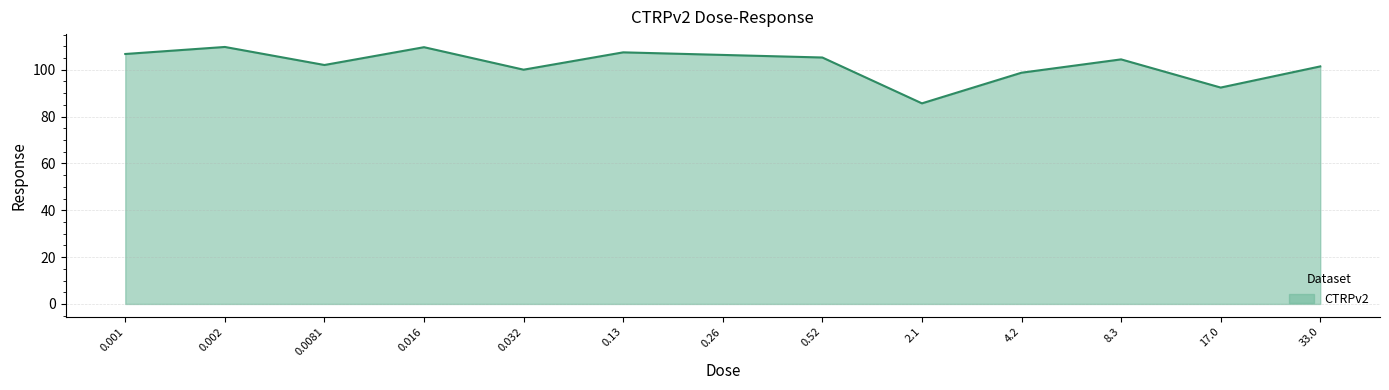

Approximately how many times larger is the value at 0.032 compared to 0.002?

0.9